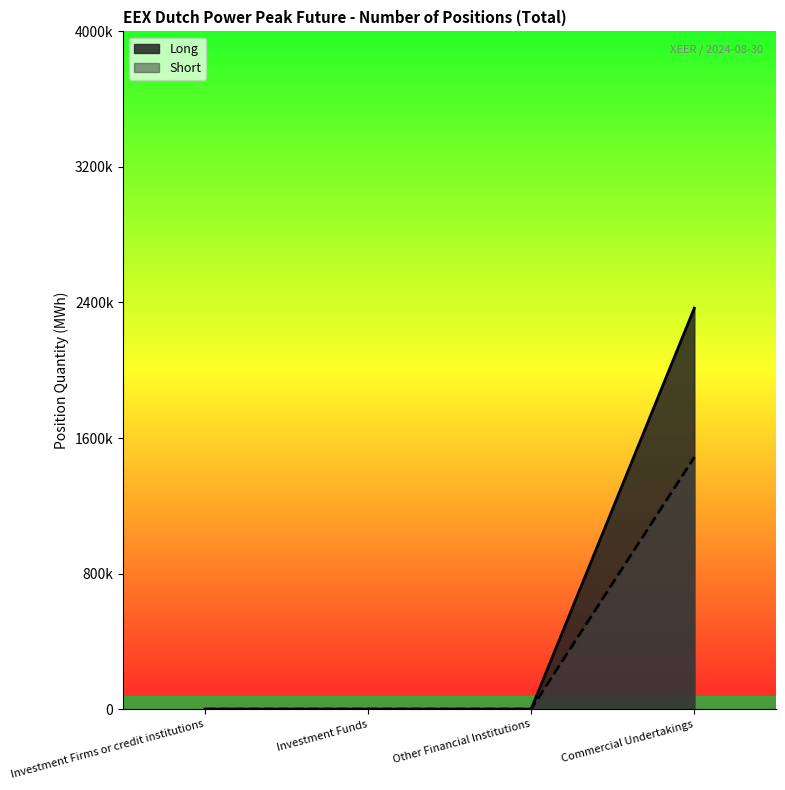

Rank the series by their average value, from lowest to highest.

Short, Long